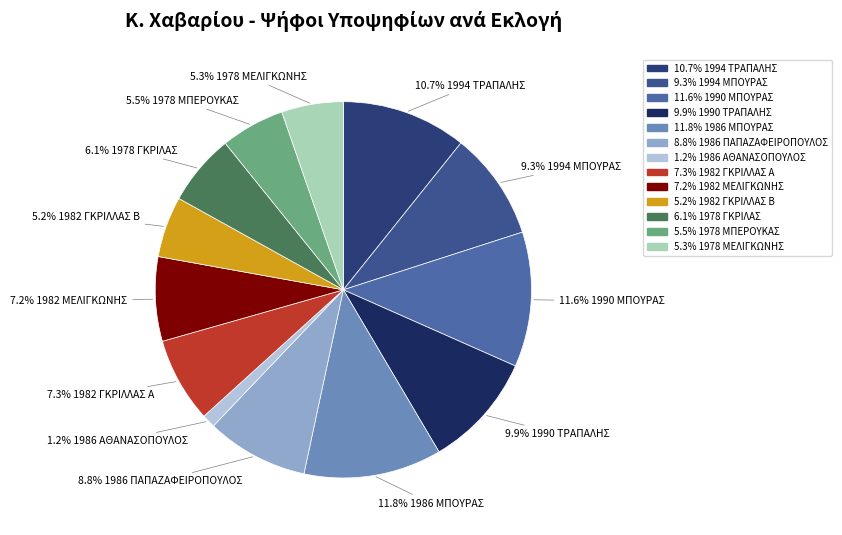

Is there any slice that represents more than half of the pie?

No